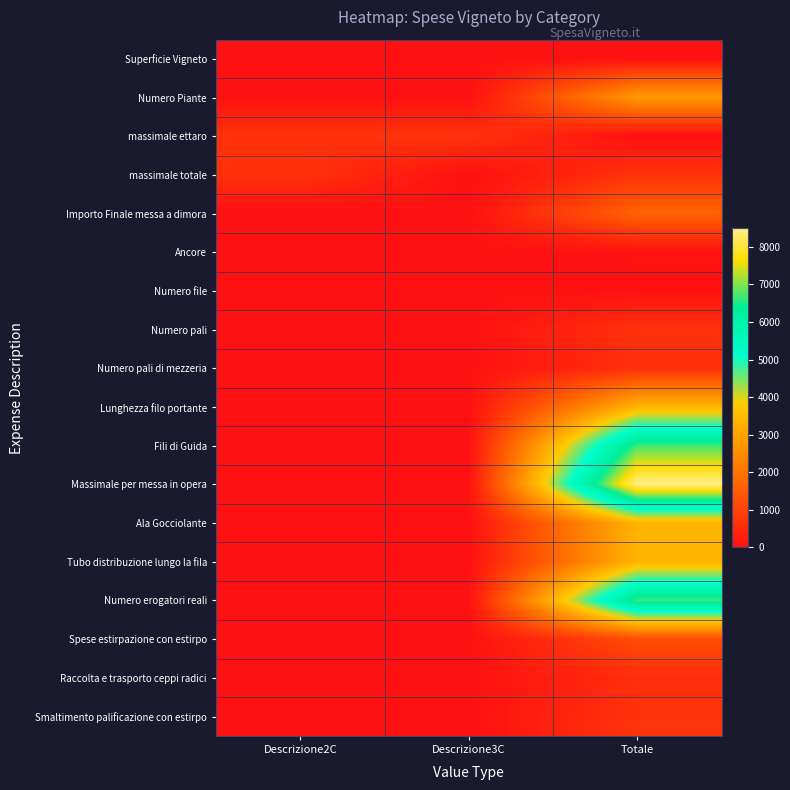

At which category does the chart reach its minimum across all series?

Descrizione2C